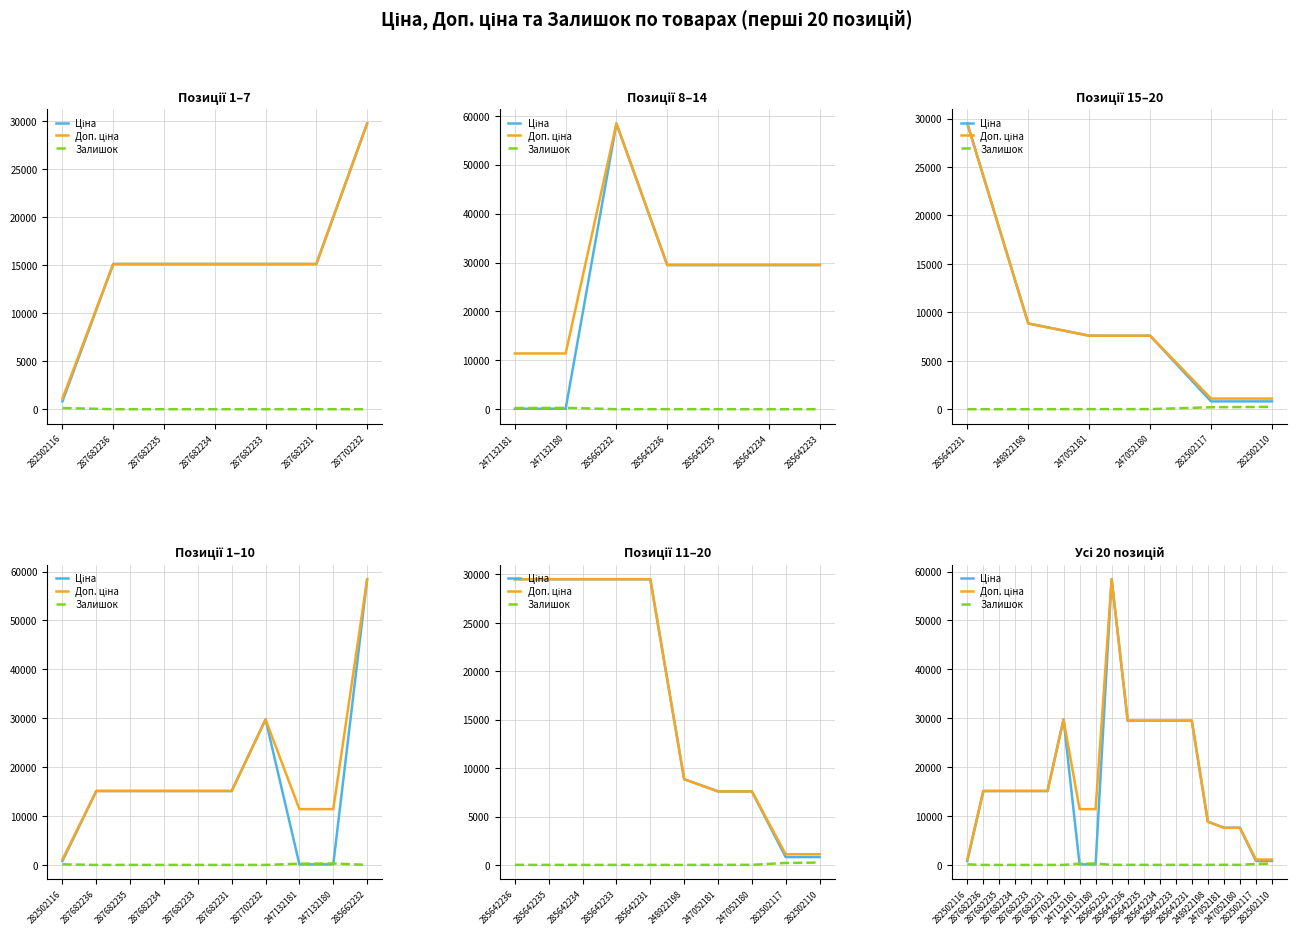

What is the average value of the Ціна series?

16898.2